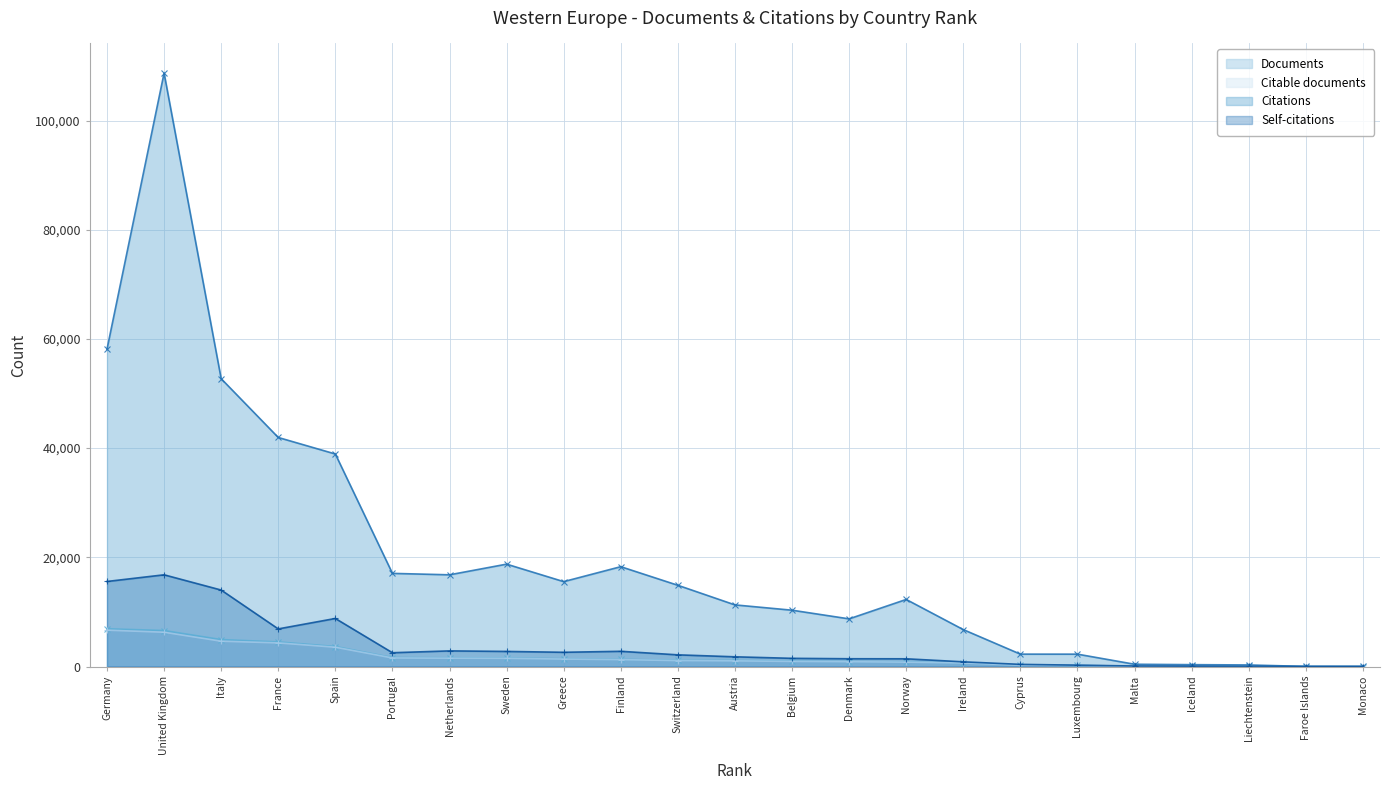

Between Greece and France, which is larger?

France